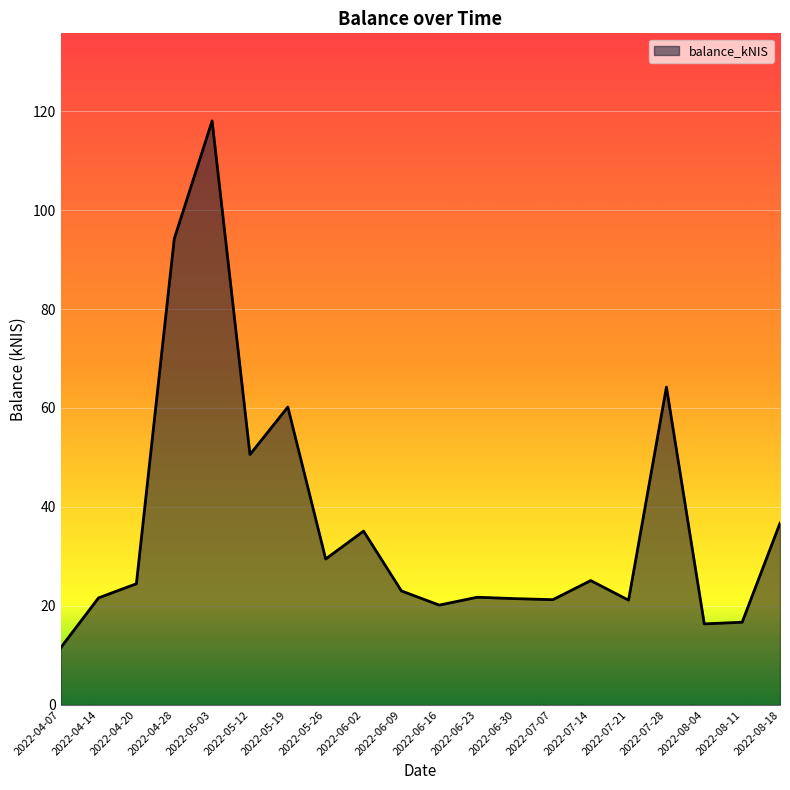

Approximately how many times larger is the value at 2022-08-18 compared to 2022-07-21?

1.7